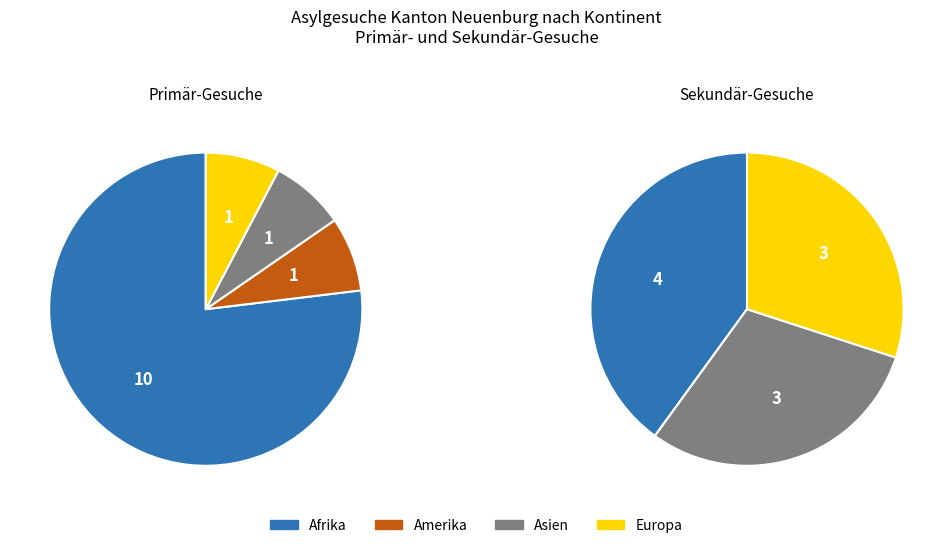

Does any single category account for the majority?

Yes